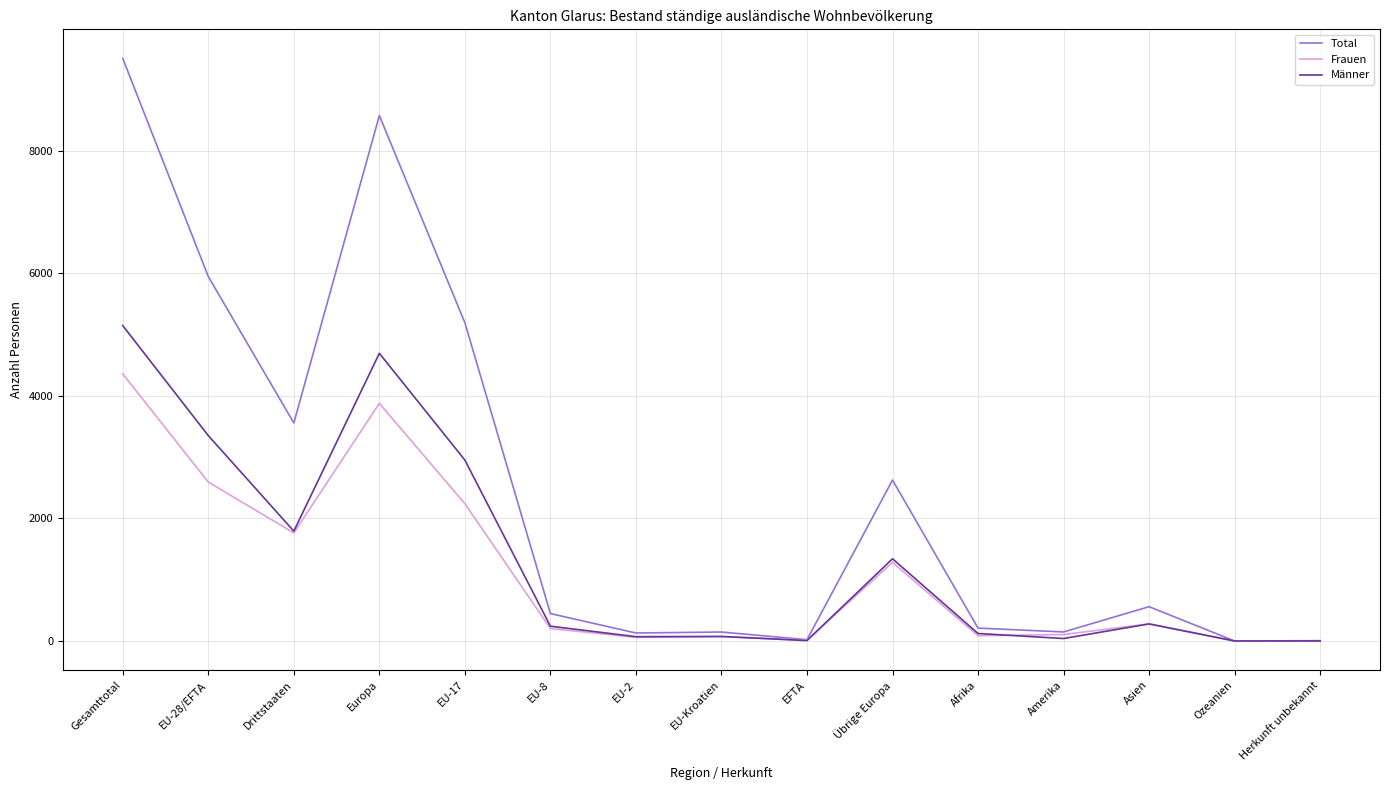

Is the value of Frauen at Drittstaaten greater than the value of Total at Asien?

Yes